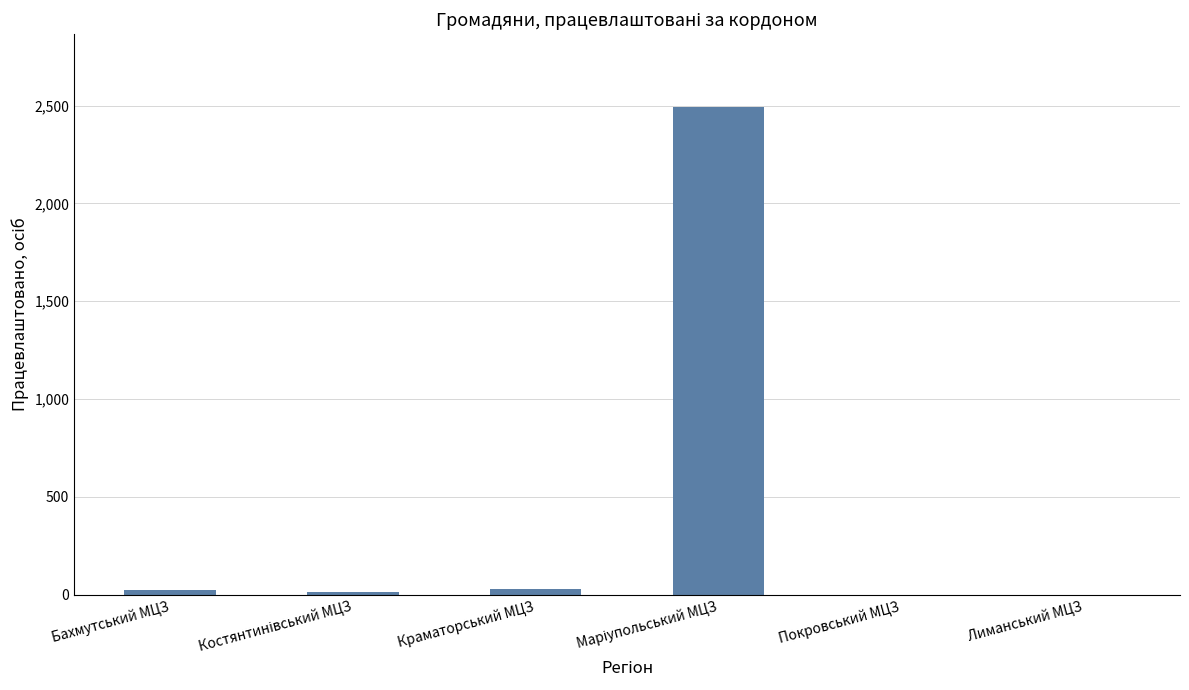

What is the average value?

426